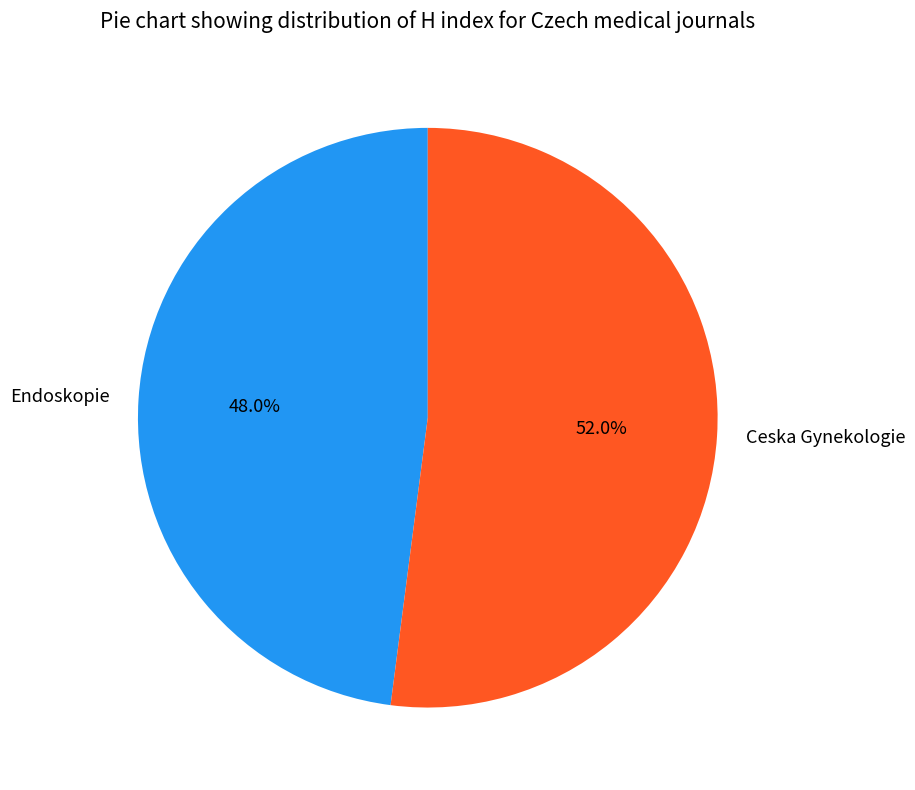

Rank the categories by value from highest to lowest.

Ceska Gynekologie, Endoskopie